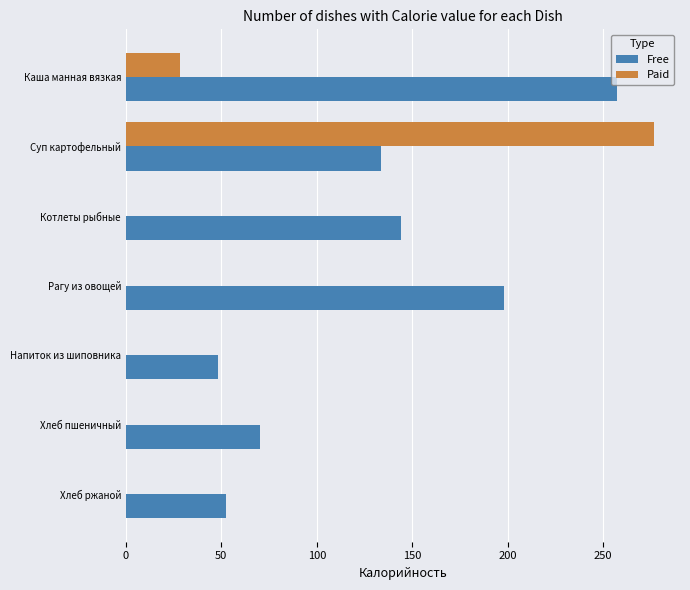

True or false: Free has a value of 257.3 at Каша манная вязкая.

True